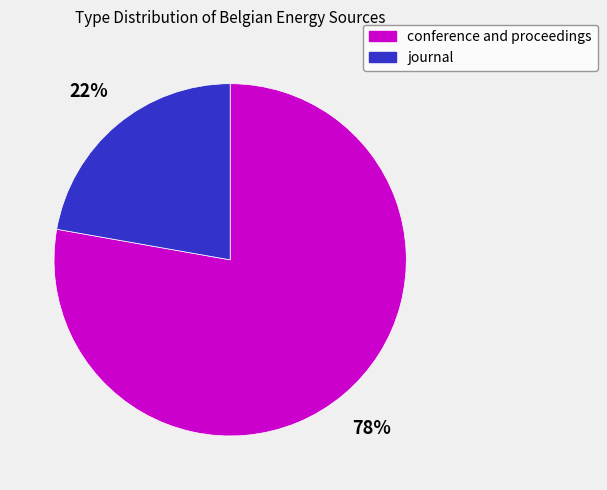

Count the number of slices in the pie.

2